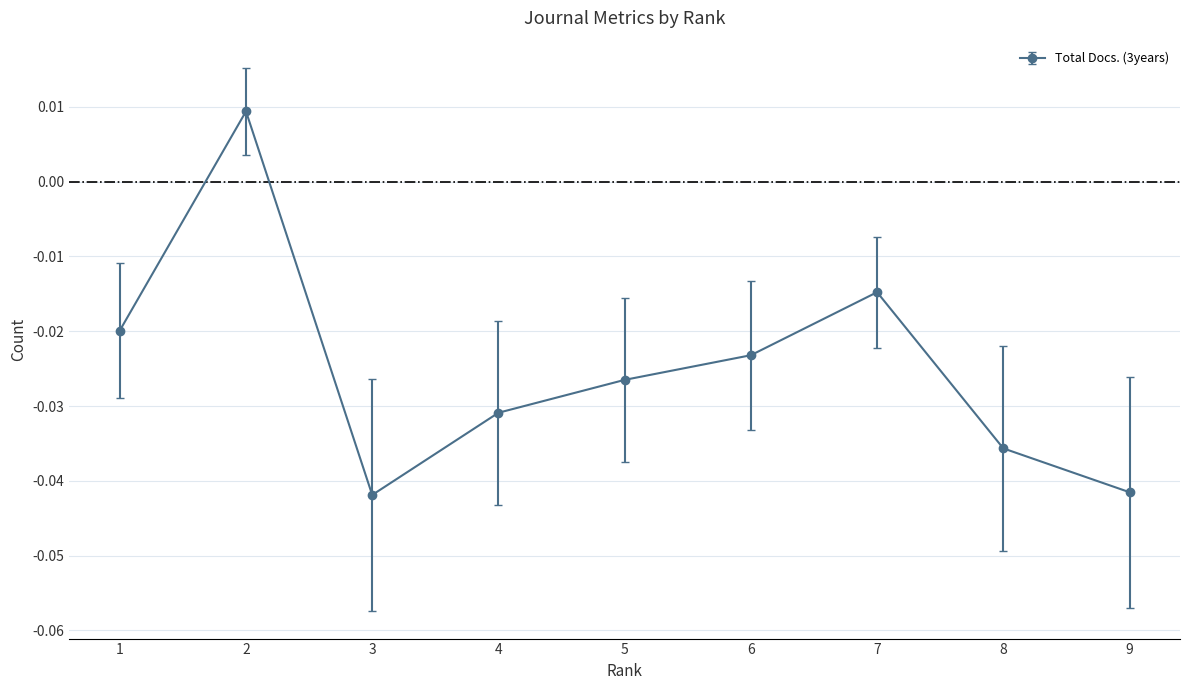

How many interior local peaks (higher than both neighbors) does the data have?

2